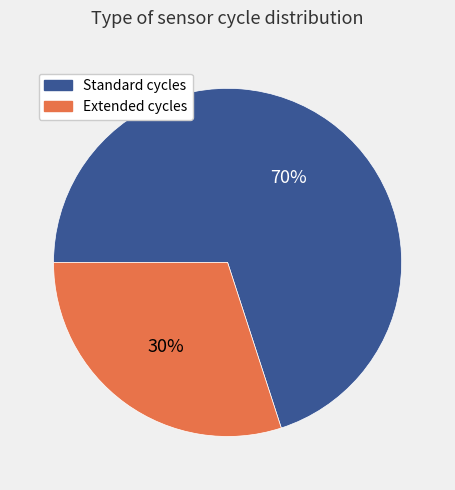

Is there a majority slice in this chart?

Yes